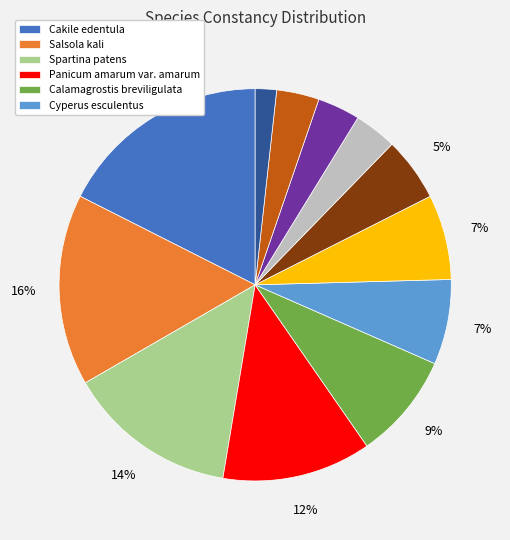

To the nearest percent, what is the average slice percentage?

8%